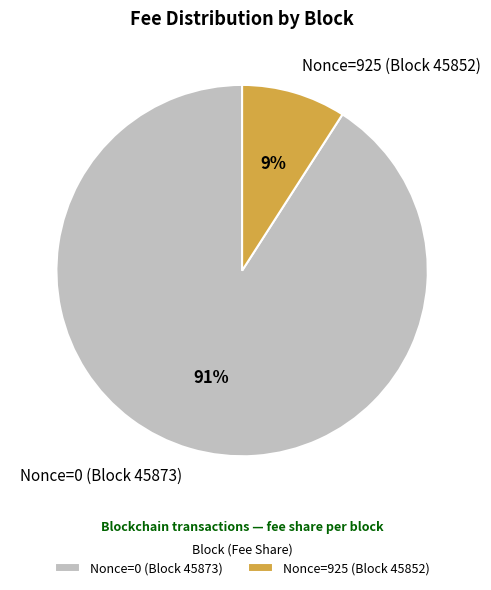

Is Nonce=925 (Block 45852) the majority of the pie?

No